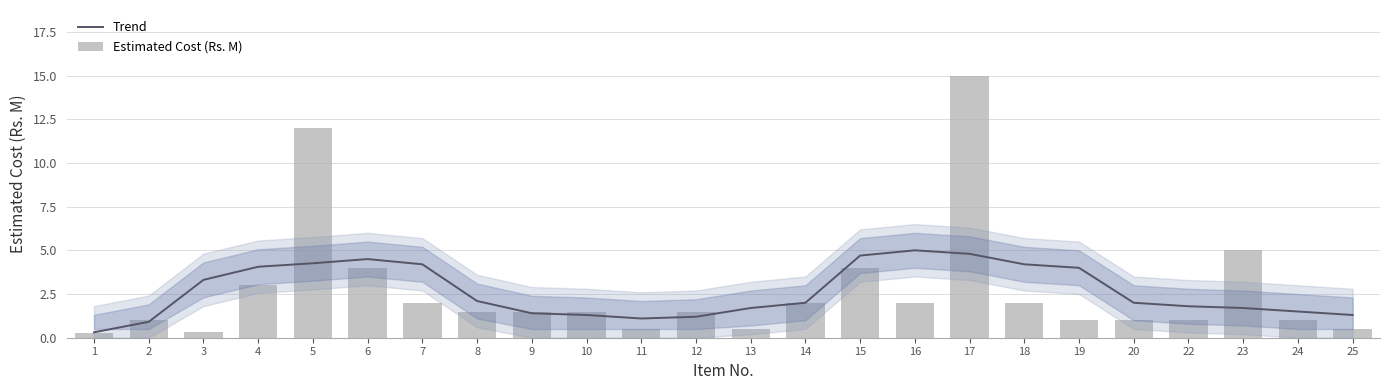

What is the maximum value shown in the chart?

15.0